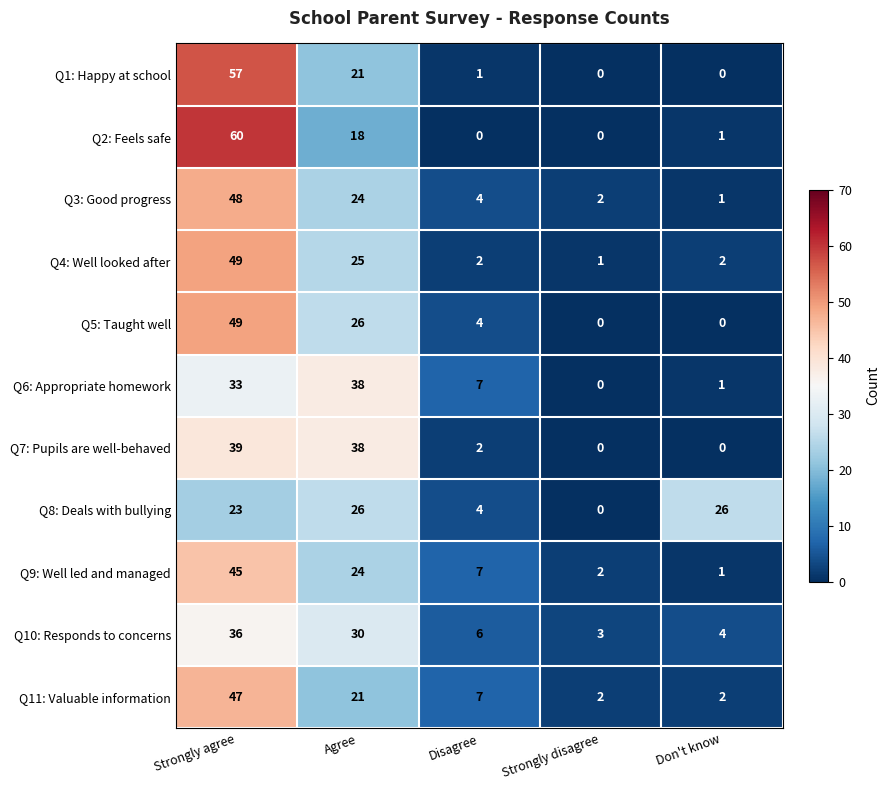

What is the total value across all series at Don't know?

38